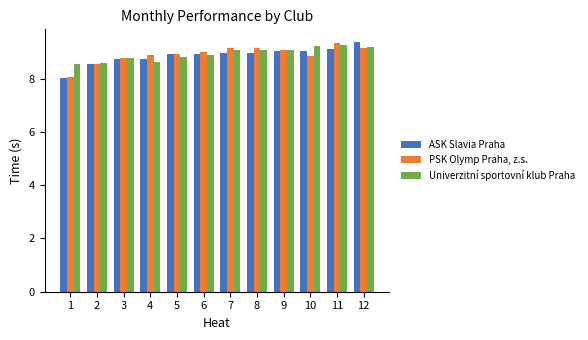

What is the minimum value for PSK Olymp Praha, z.s.?

8.1